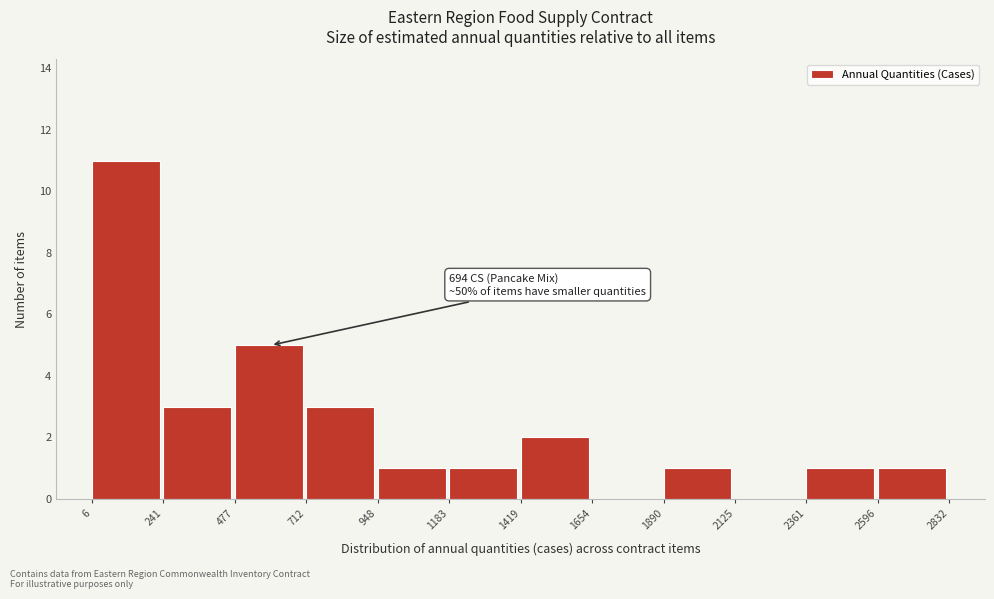

Over which range of the x-axis is the bar tallest?

6 to 241